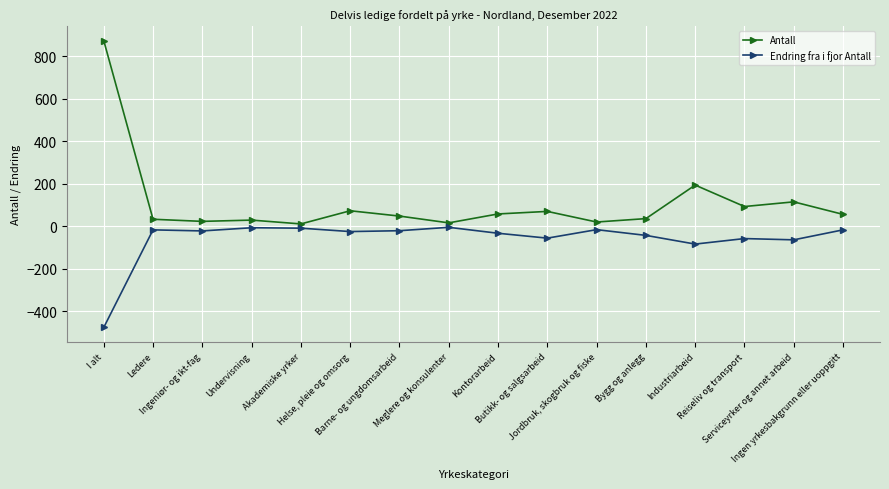

Rank the series by their maximum value, from lowest to highest.

Endring fra i fjor Antall, Antall